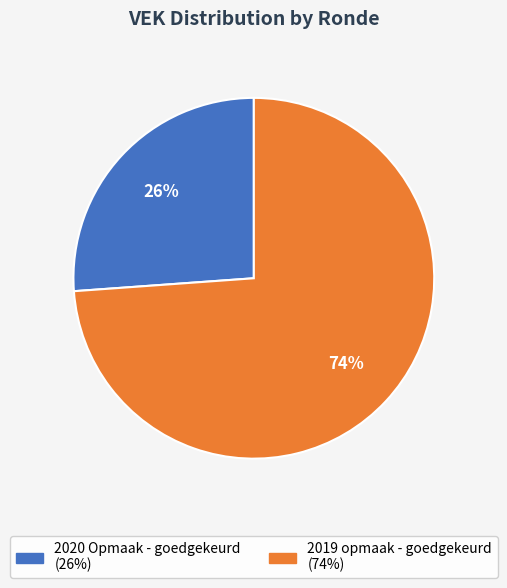

To the nearest percent, what percentage of the pie is 2020 Opmaak - goedgekeurd?

26%